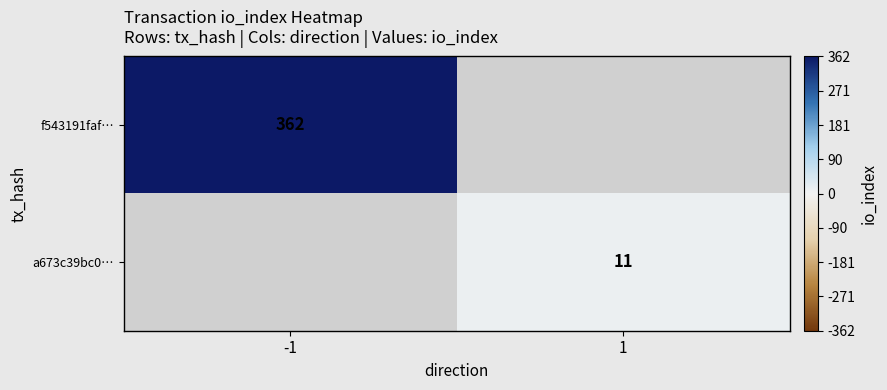

Which label corresponds to the smallest value in the chart?

1